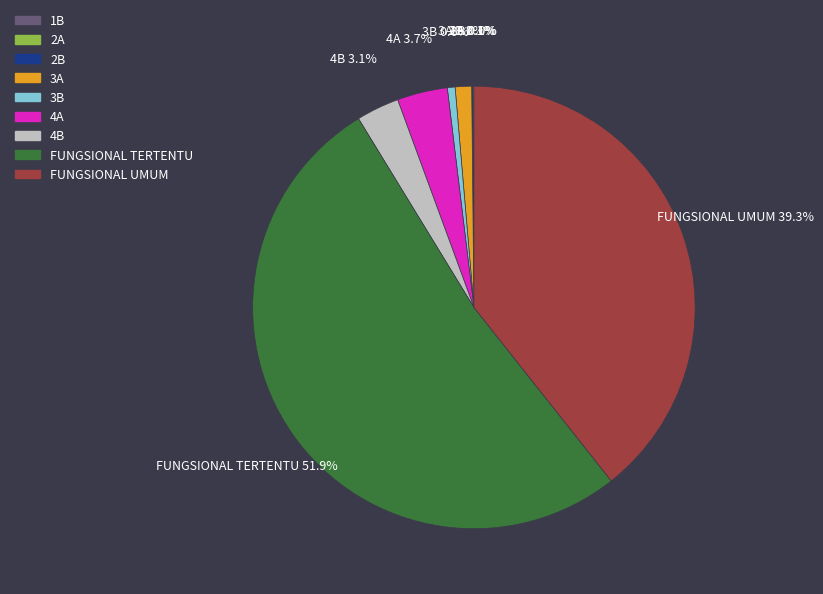

Which category accounts for the majority?

FUNGSIONAL TERTENTU